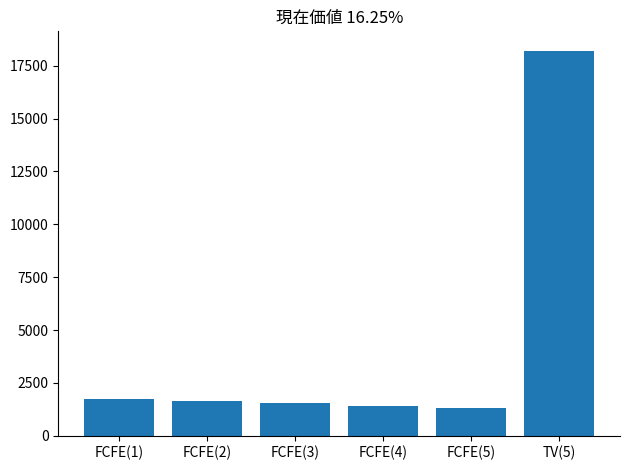

Reading left to right, what are all the values shown in this chart?

1741	1634	1529	1429	1331	18217